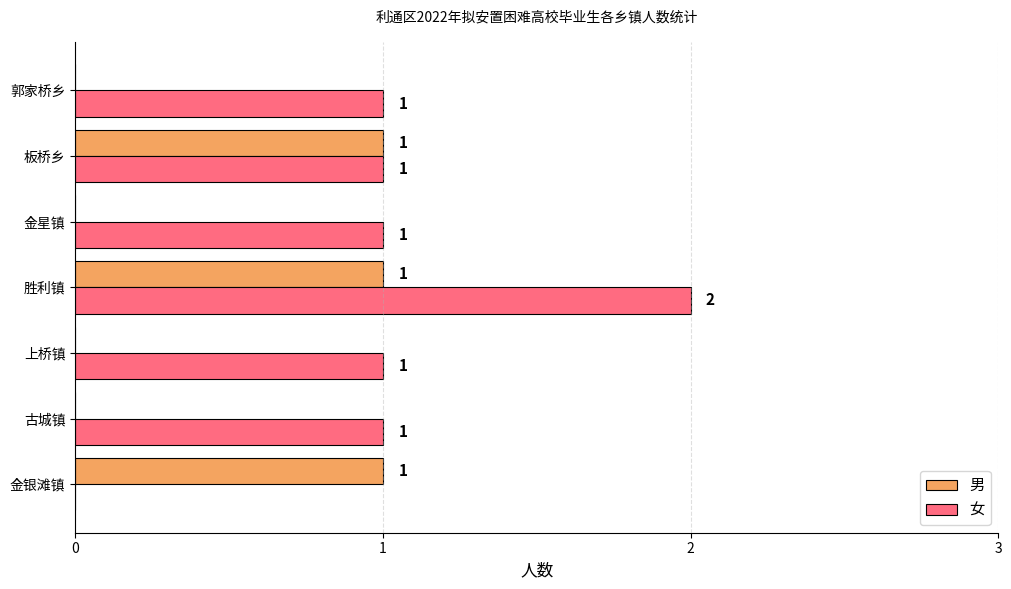

Count the number of categories in the chart.

7